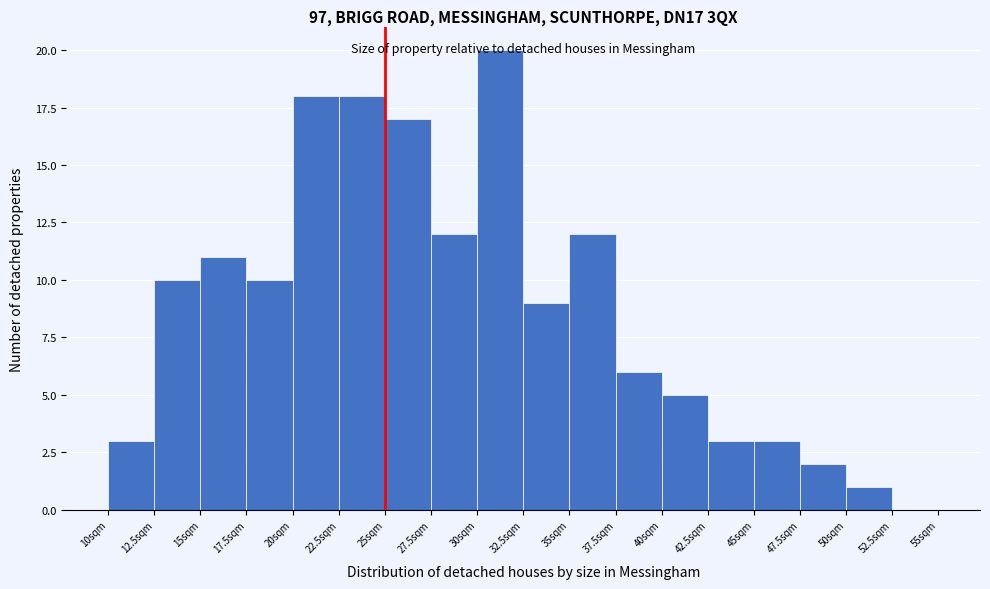

Reading left to right, transcribe this chart: for each bar, give the range it covers on the x-axis and its height. The values are not printed on the chart, so give them approximately, as read against the axis.

10.0 to 12.5: 3
12.5 to 15.0: 10
15.0 to 17.5: 11
17.5 to 20.0: 10
20.0 to 22.5: 18
22.5 to 25.0: 18
25.0 to 27.5: 17
27.5 to 30.0: 12
30.0 to 32.5: 20
32.5 to 35.0: 9
35.0 to 37.5: 12
37.5 to 40.0: 6
40.0 to 42.5: 5
42.5 to 45.0: 3
45.0 to 47.5: 3
47.5 to 50.0: 2
50.0 to 52.5: 1
52.5 to 55.0: 0